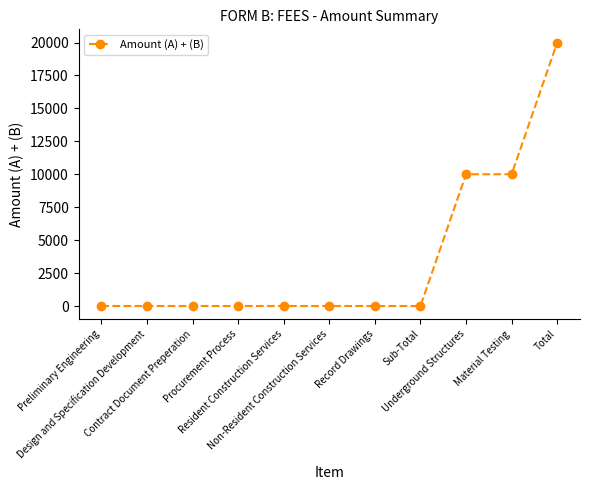

Is it true that the value at Underground Structures is 6292?

False